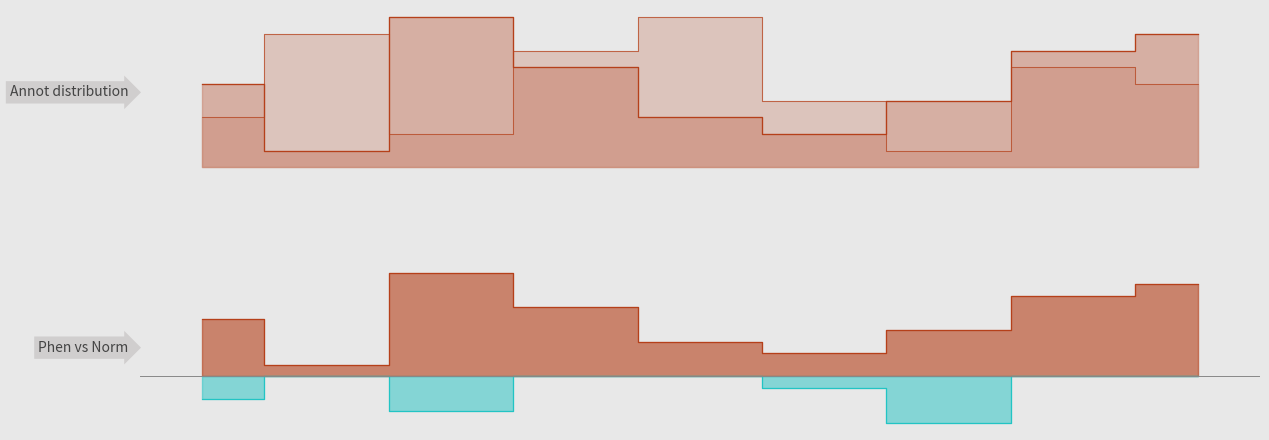

The col_4_line series shows 3 at 3. True or false?

False